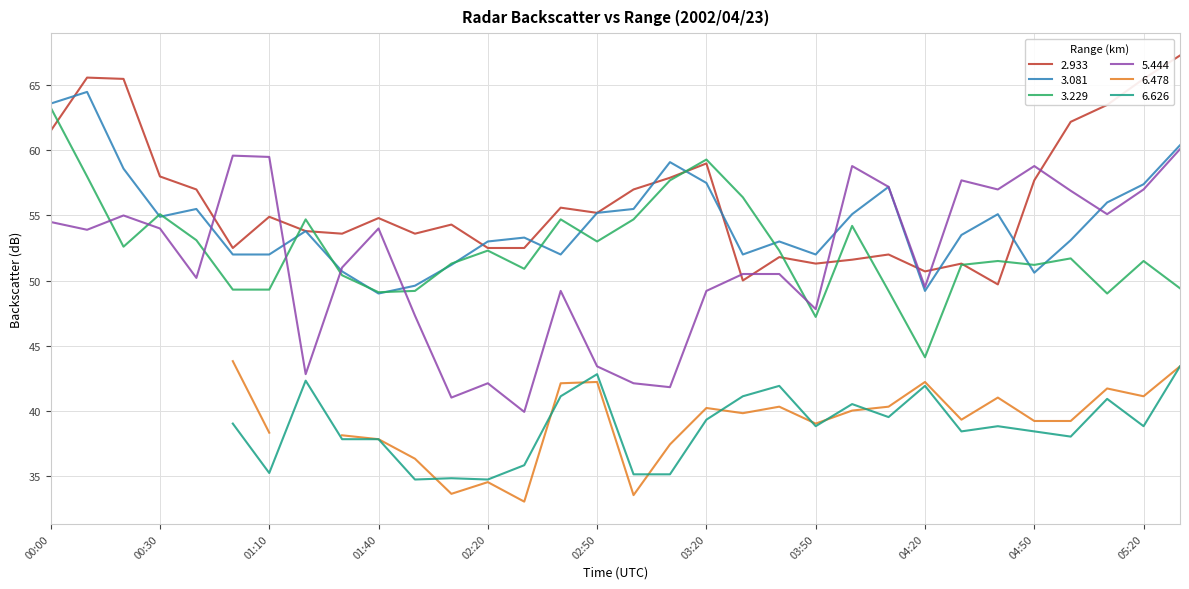

The 3.229 series shows 49.0 at 05:10. True or false?

True